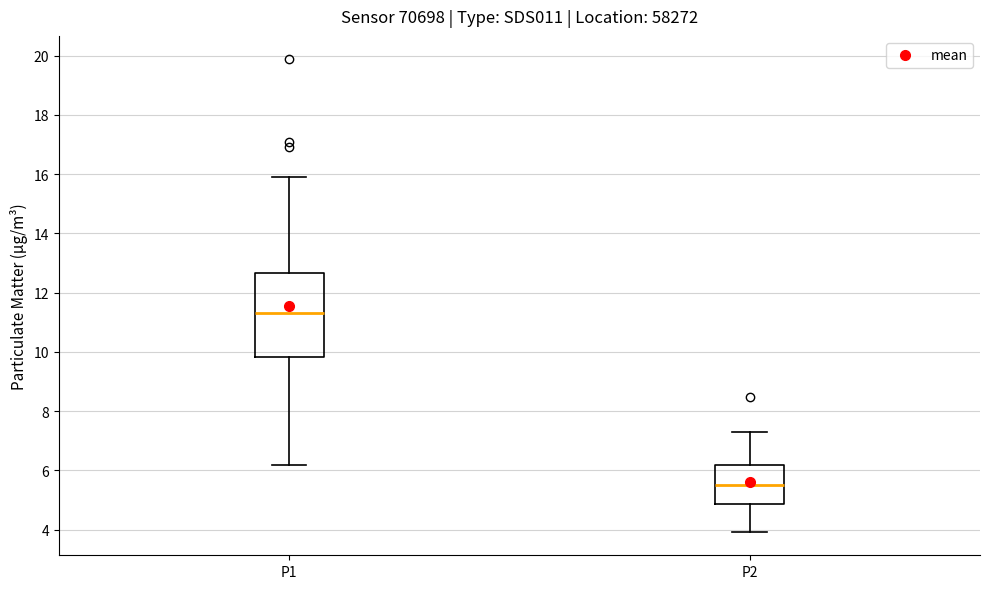

Reading left to right, read every box against the y-axis: the position of its median line, the range the box covers, and the ends of its whiskers. The values are not printed on the chart, so give them approximately, as read against the axis.

P1: median 11.4, box 9.8 to 12.6, whiskers 6.2 to 16.0
P2: median 5.6, box 4.8 to 6.2, whiskers 4.0 to 7.4